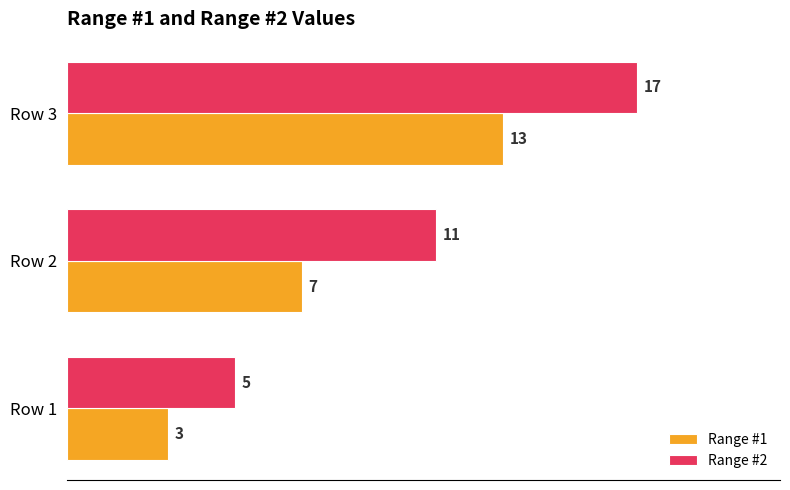

Rank the series by their maximum value, from lowest to highest.

Range #1, Range #2